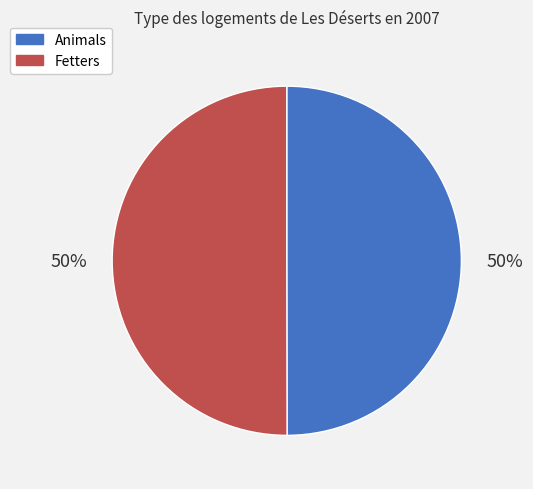

The Fetters slice represents 50% of the pie. True or false?

True